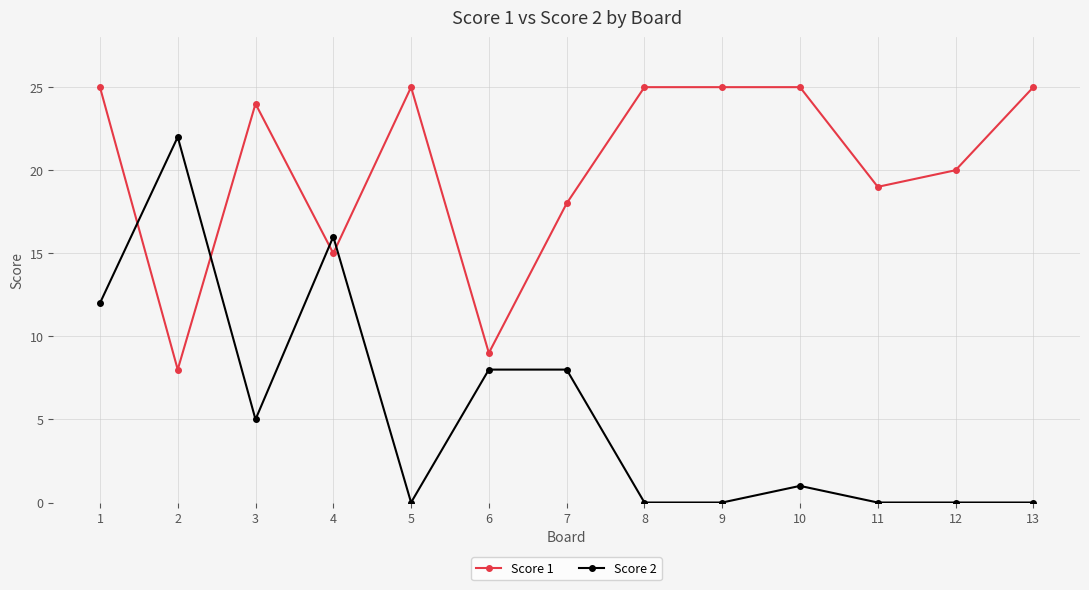

Between 4 and 11, which series saw the biggest shift?

Score 2